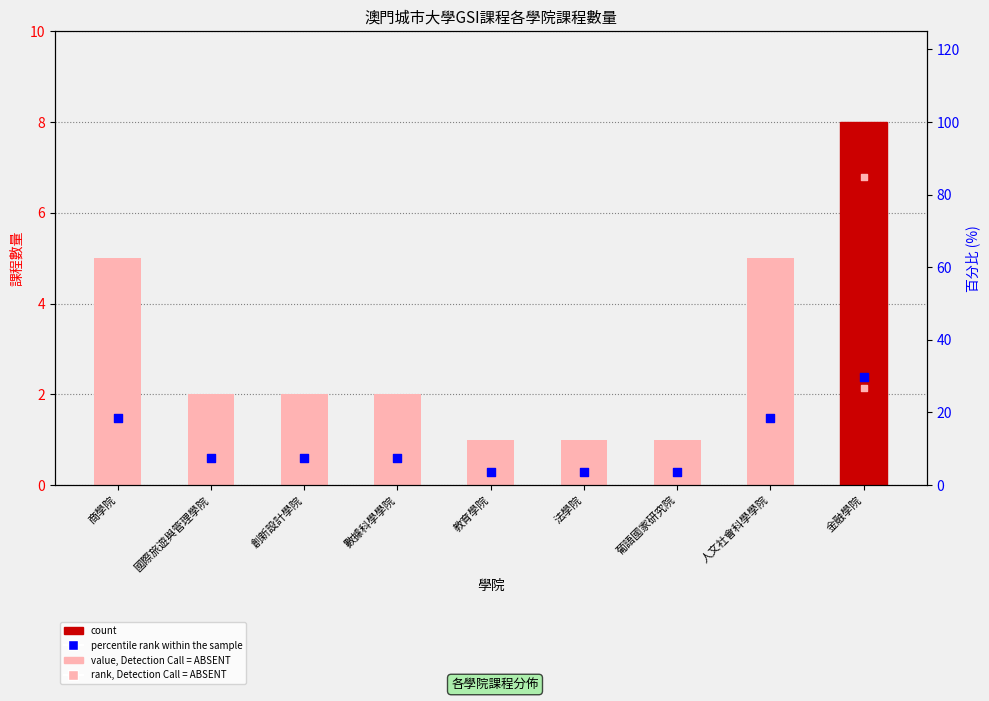

What are all the series names shown in the legend?

count, value, Detection Call = ABSENT, percentile rank within the sample, rank, Detection Call = ABSENT